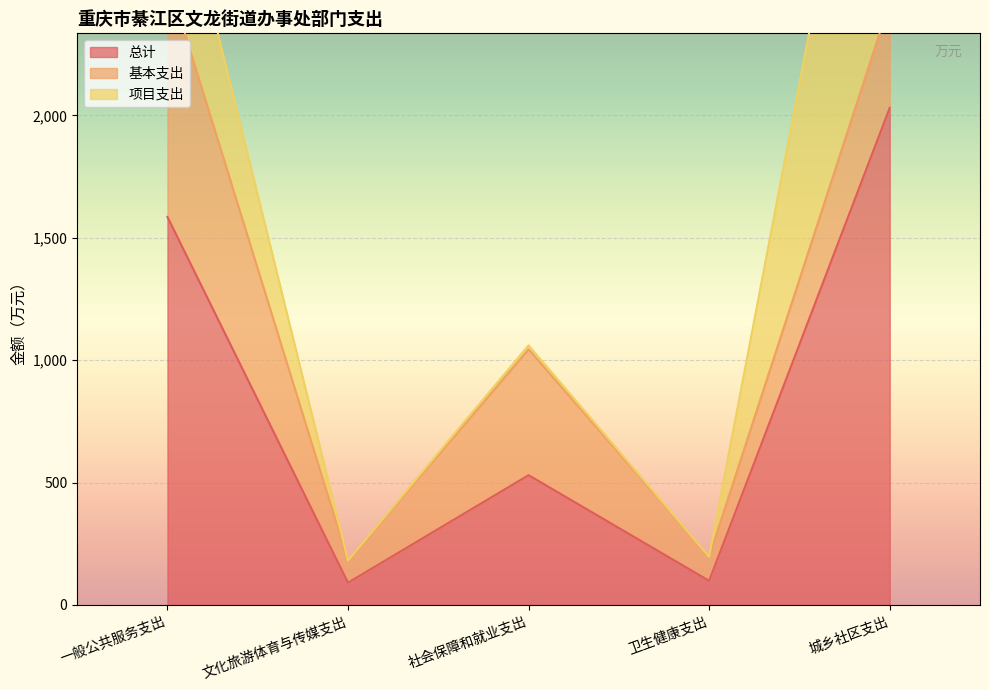

How many lines are shown in the chart?

3